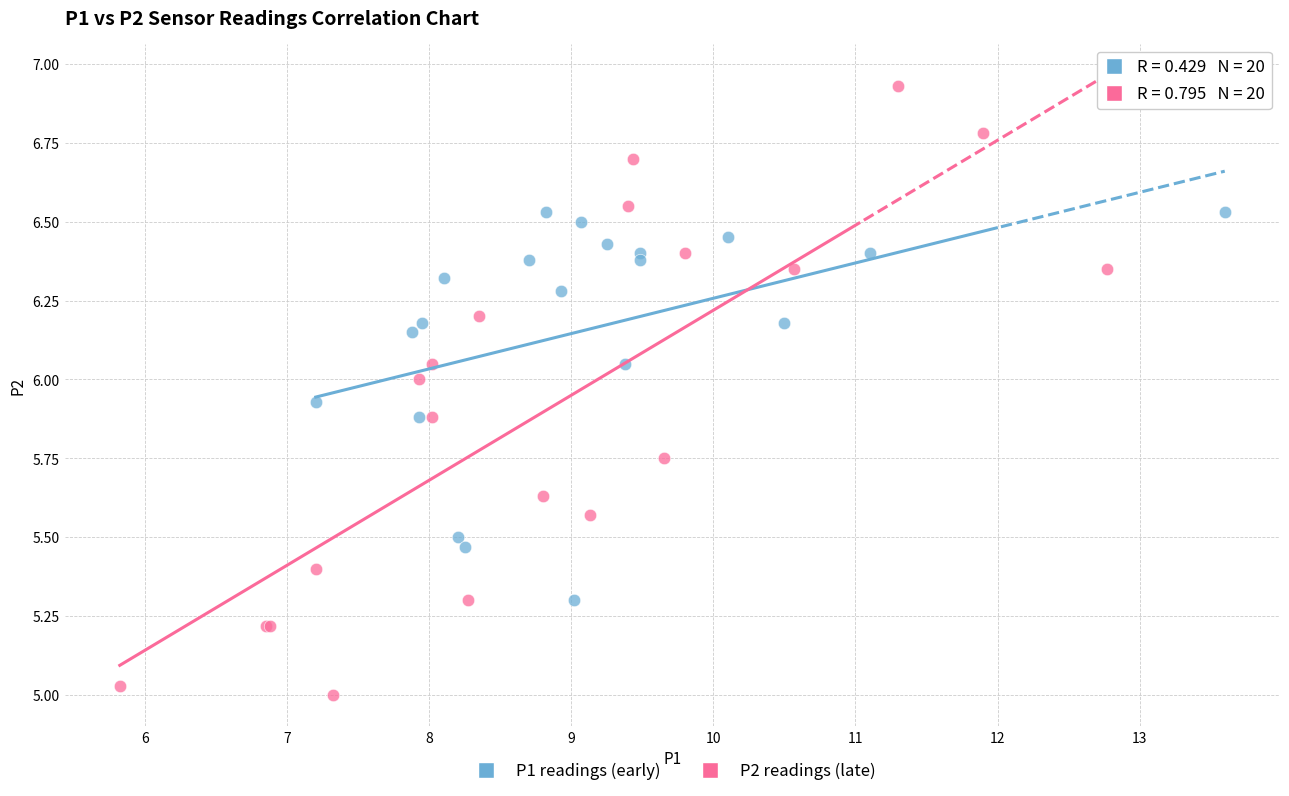

Which series has the widest spread of Y values?

P2 readings (late)